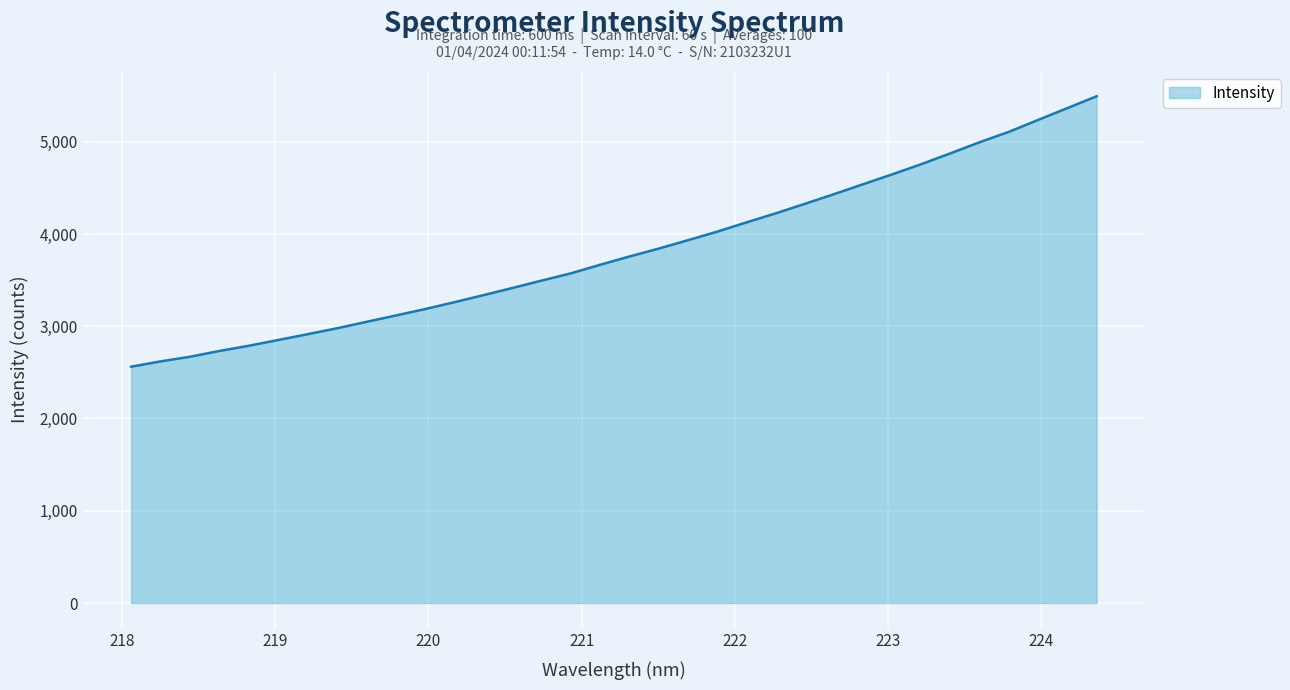

What is the maximum value shown in the chart?

5493.4